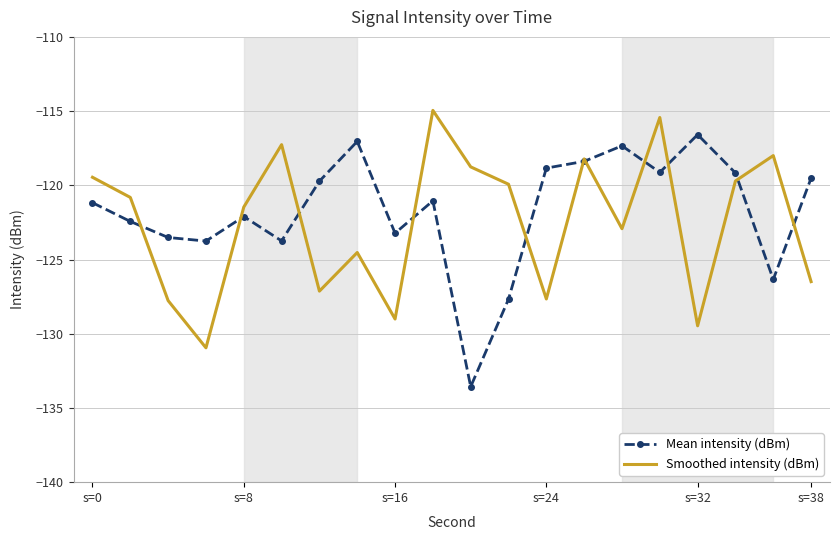

What is the smallest value displayed?

-133.6